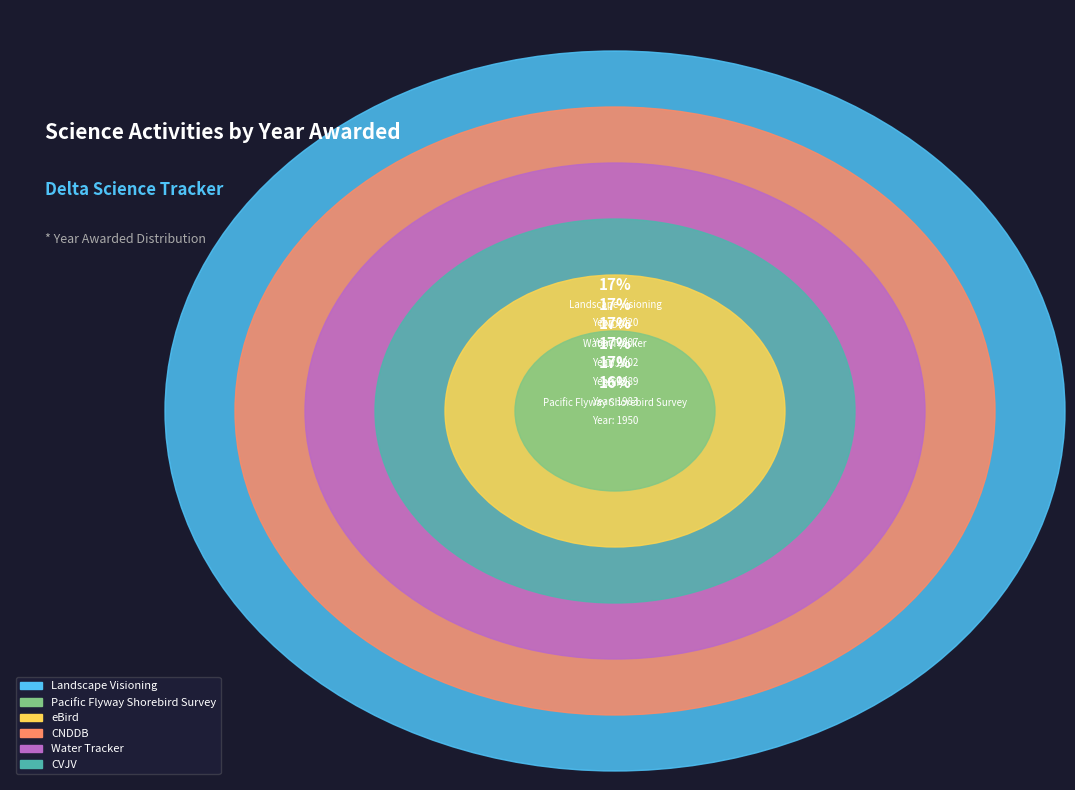

Do Landscape Visioning and CNDDB together represent more than half of the pie?

No